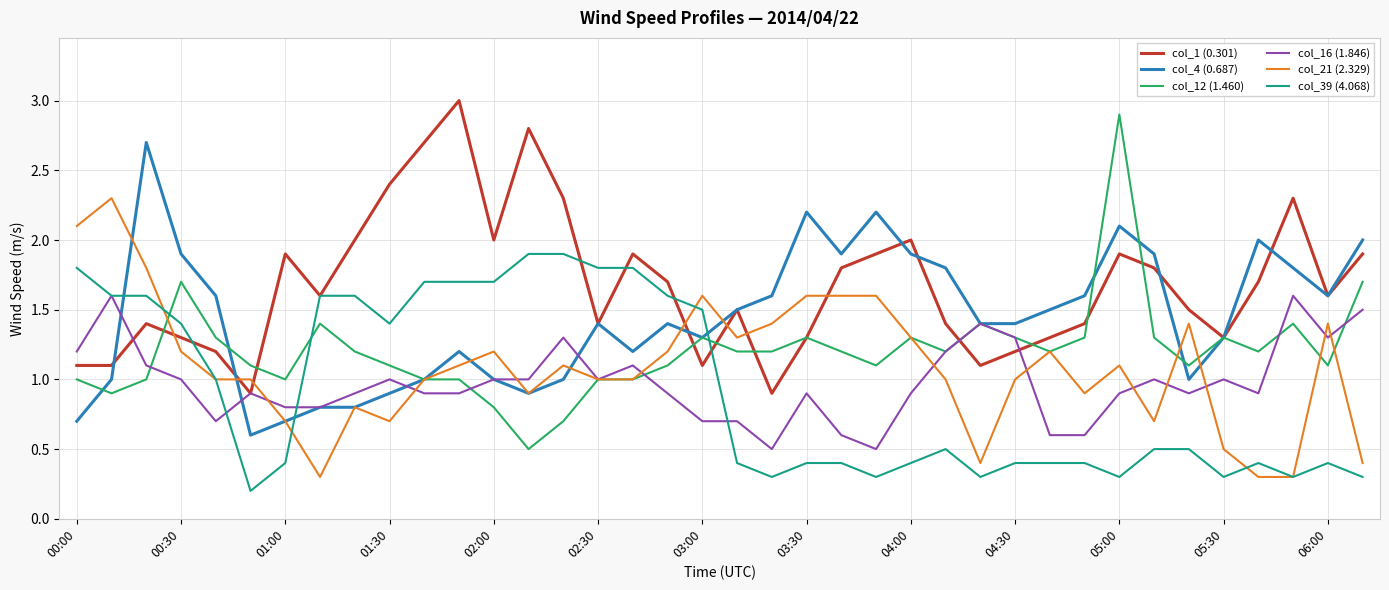

How many lines are shown in the chart?

6